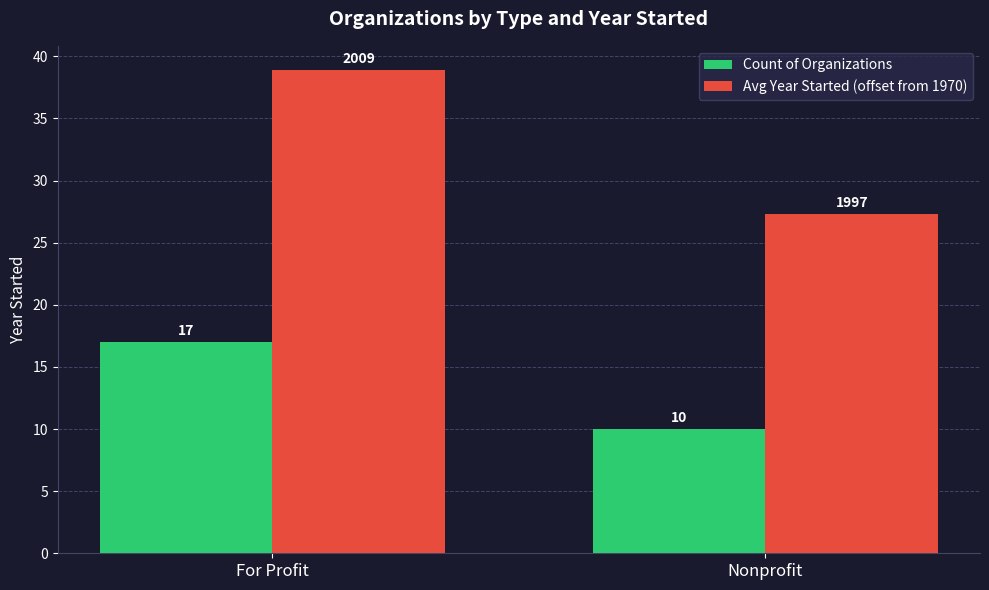

How many bars are there in each group?

2